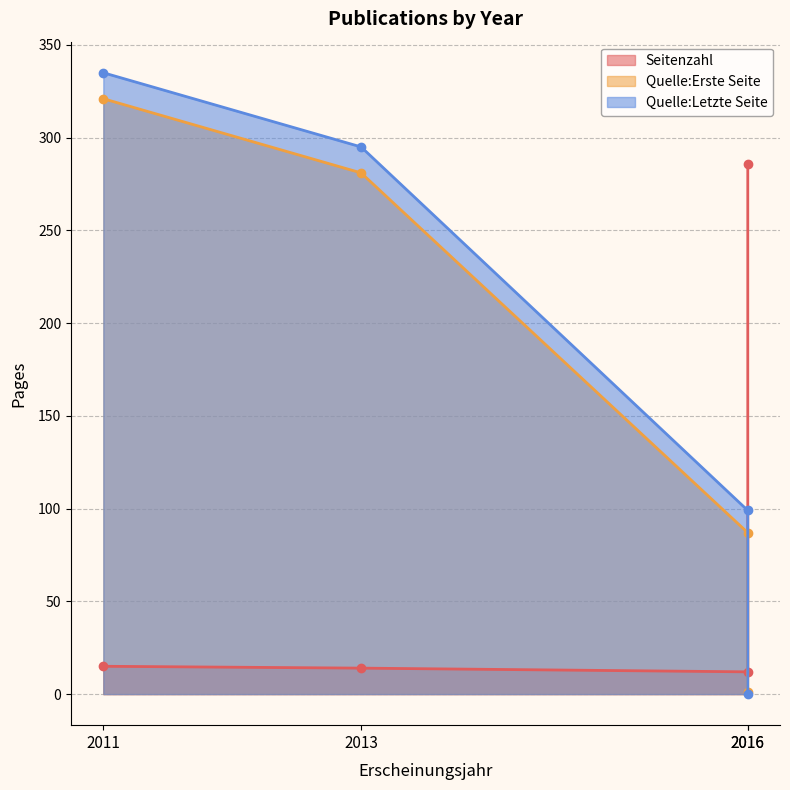

True or false: Quelle:Letzte Seite and Quelle:Erste Seite cross at least once.

True